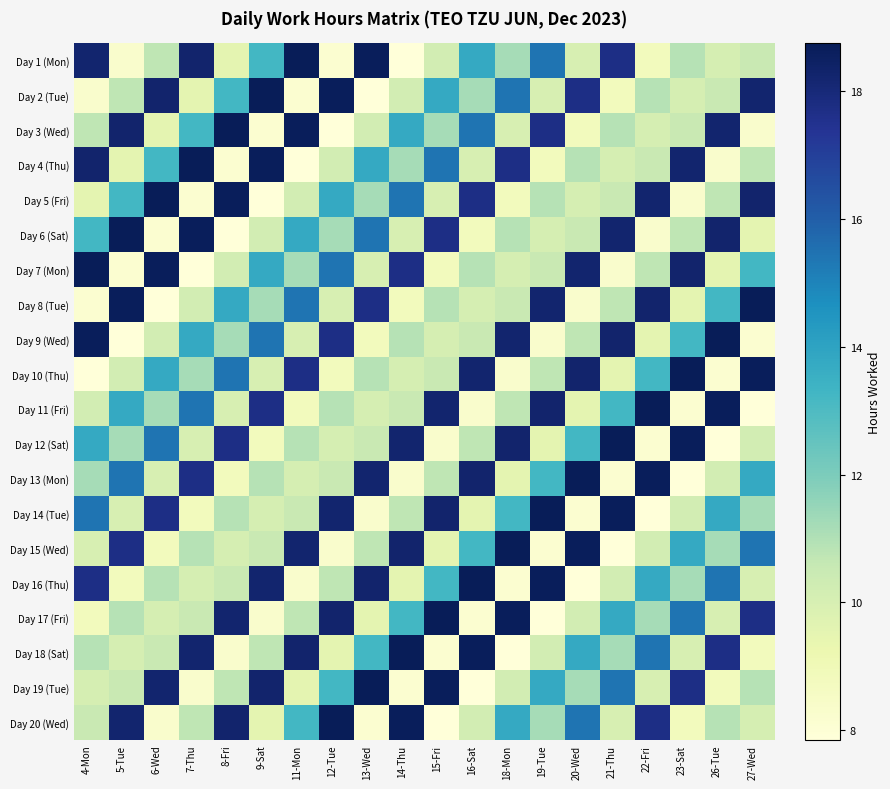

Which category has the highest value across all series?

11-Mon